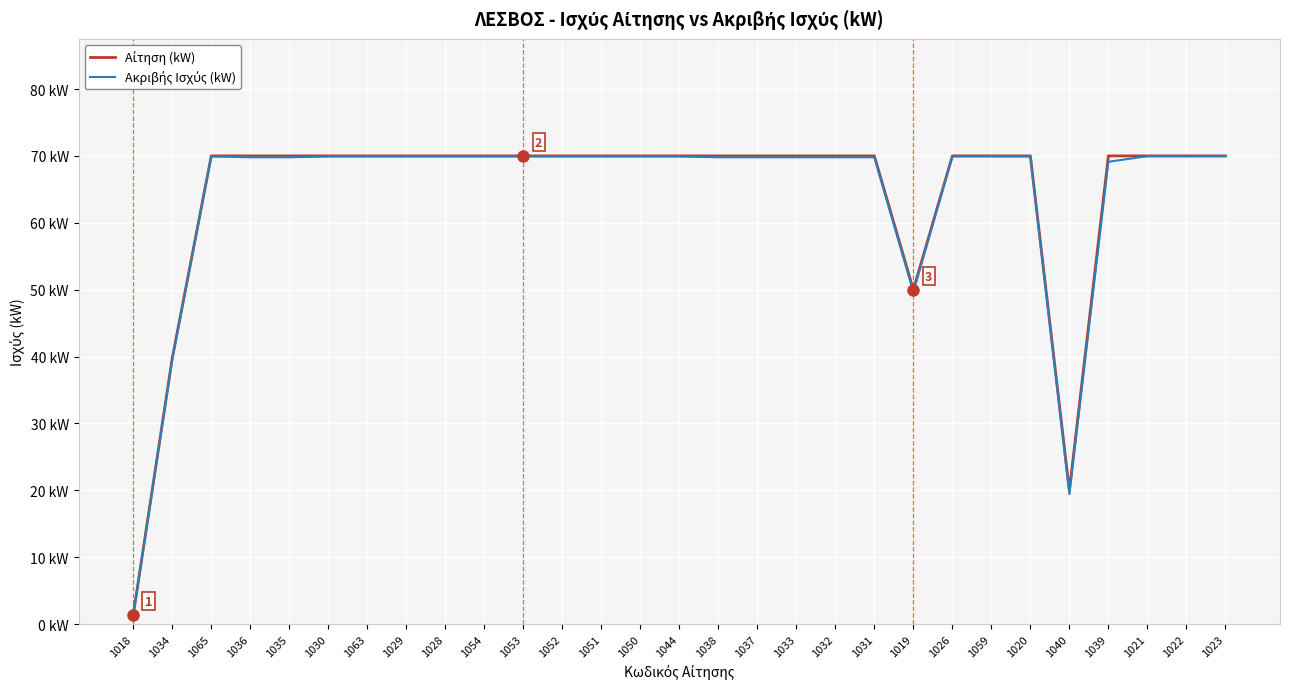

Reading left to right, what are all the values shown in this chart?

Αίτηση (kW): 1018=1.4	1034=39.8	1065=70.0	1036=70.0	1035=70.0	1030=70.0	1063=70.0	1029=70.0	1028=70.0	1054=70.0	1053=70.0	1052=70.0	1051=70.0	1050=70.0	1044=70.0	1038=70.0	1037=70.0	1033=70.0	1032=70.0	1031=70.0	1019=50.0	1026=70.0	1059=70.0	1020=70.0	1040=20.0	1039=70.0	1021=70.0	1022=70.0	1023=70.0
Ακριβής Ισχύς (kW): 1018=1.4	1034=39.6	1065=69.9	1036=69.8	1035=69.8	1030=69.9	1063=69.9	1029=69.9	1028=69.9	1054=69.9	1053=69.9	1052=69.9	1051=69.9	1050=69.9	1044=69.9	1038=69.8	1037=69.8	1033=69.8	1032=69.8	1031=69.8	1019=49.7	1026=69.9	1059=69.9	1020=69.9	1040=19.4	1039=69.1	1021=70.0	1022=70.0	1023=70.0